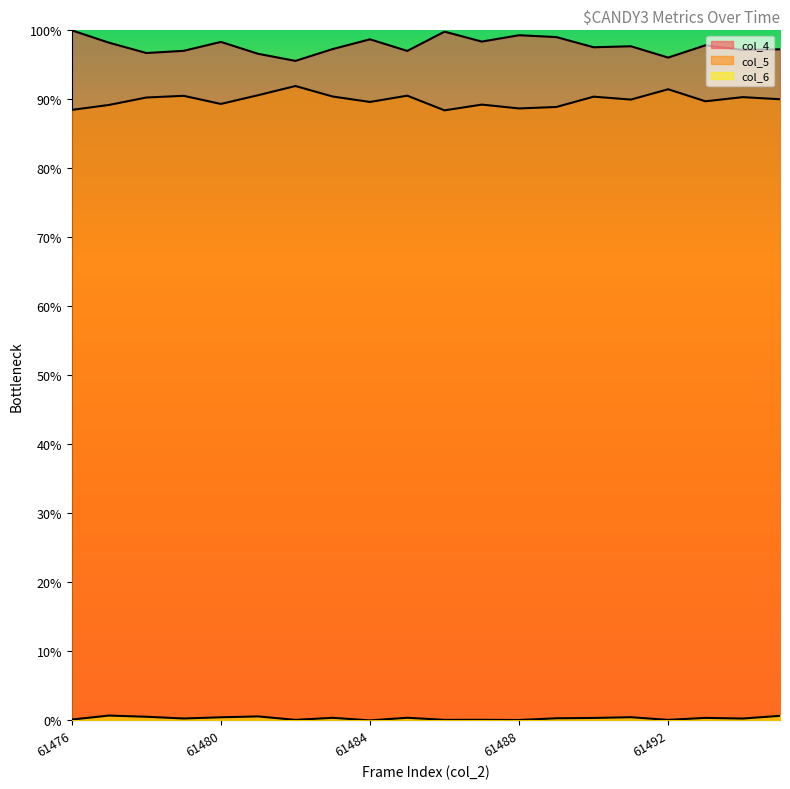

How many data points in col_5 are above 90?

10